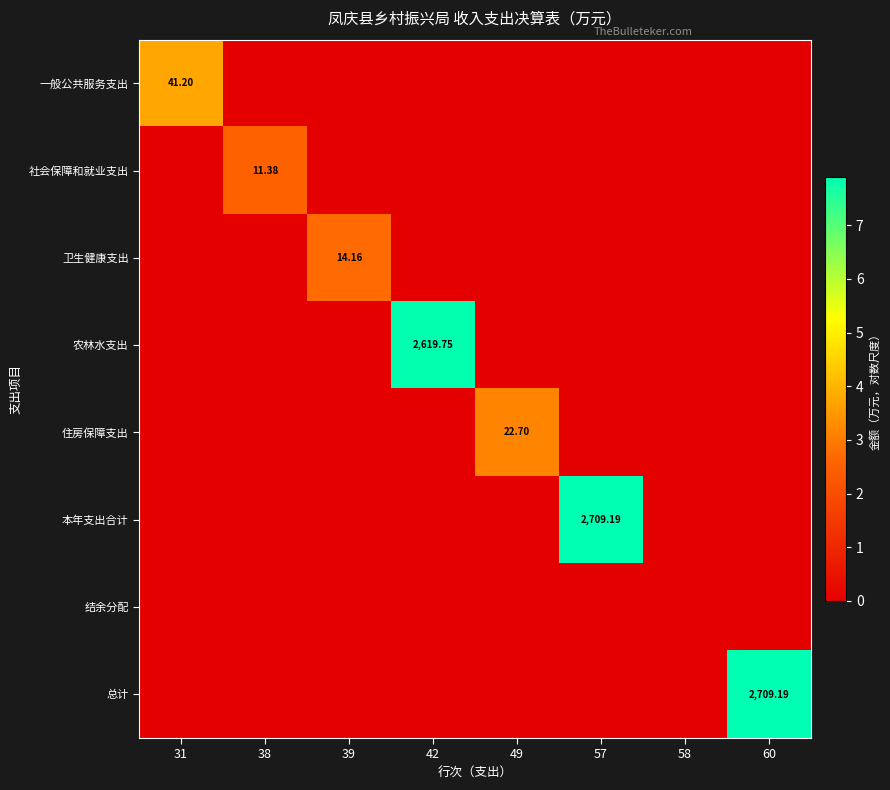

Count the 住房保障支出 values in the range 0 to 1.

7